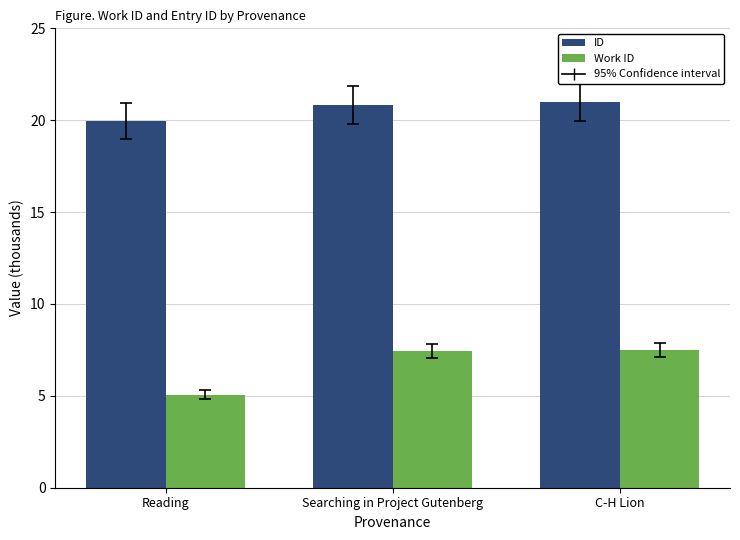

What is the difference between the ID values at Reading and Searching in Project Gutenberg?

0.9